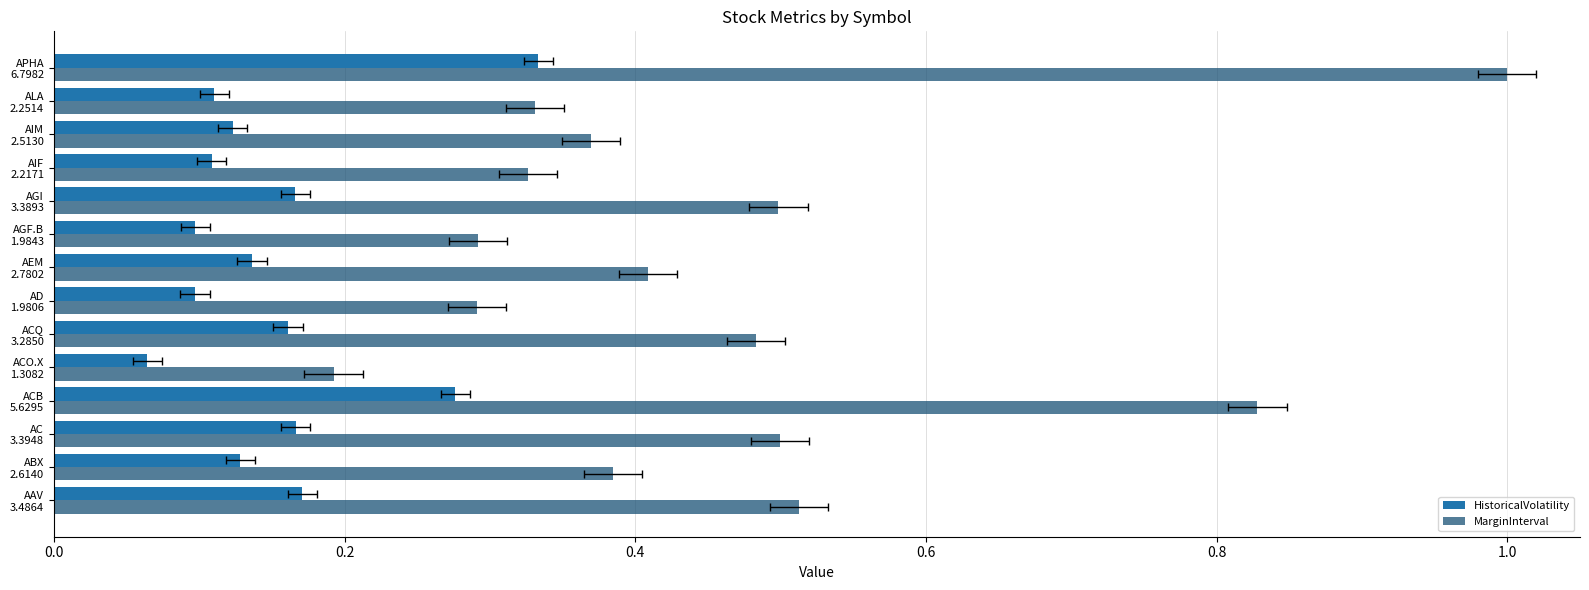

Are the bars horizontal?

Yes